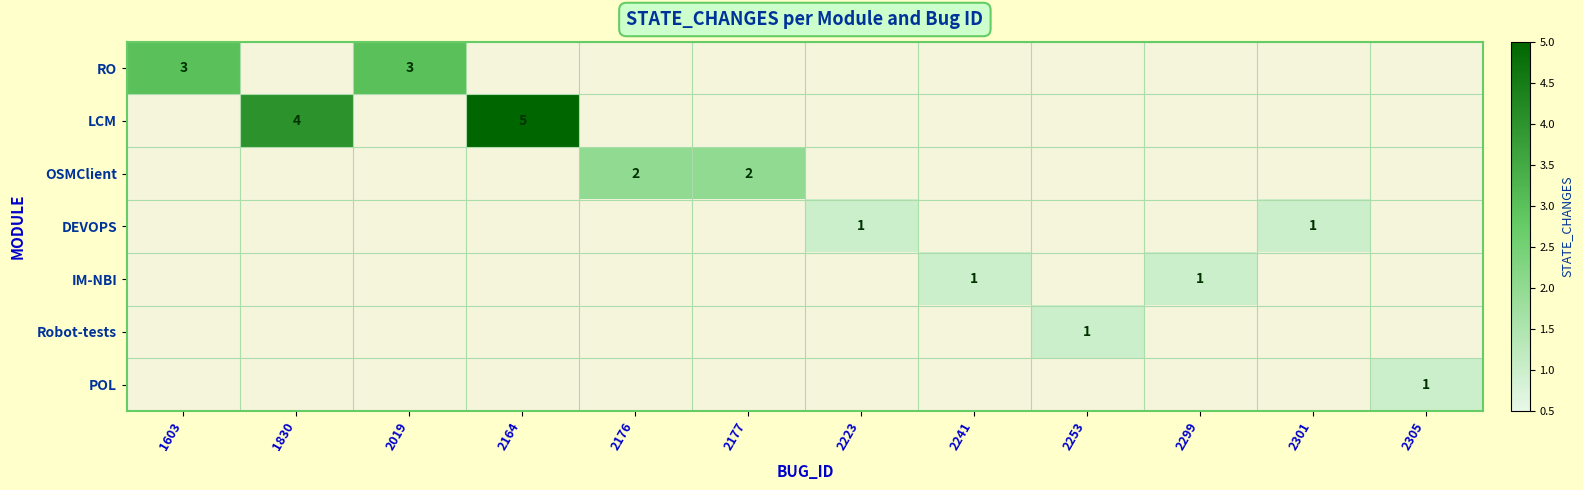

The LCM series shows 4 at 1830. True or false?

True